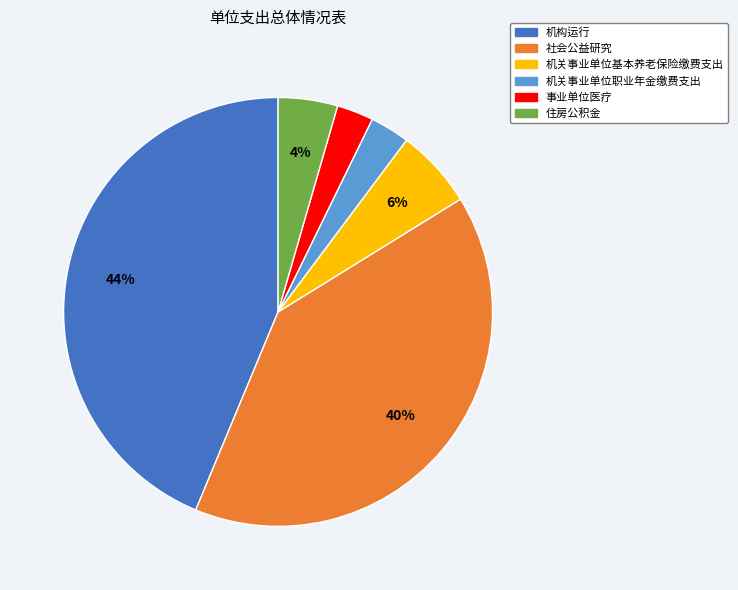

What is the largest slice in the pie chart?

机构运行